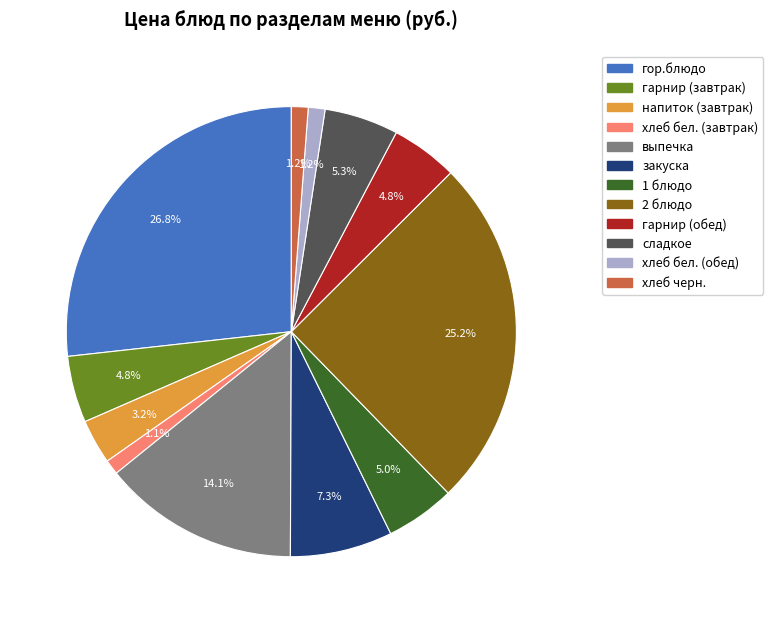

Is the sum of гарнир (обед) and хлеб черн. greater than half?

No